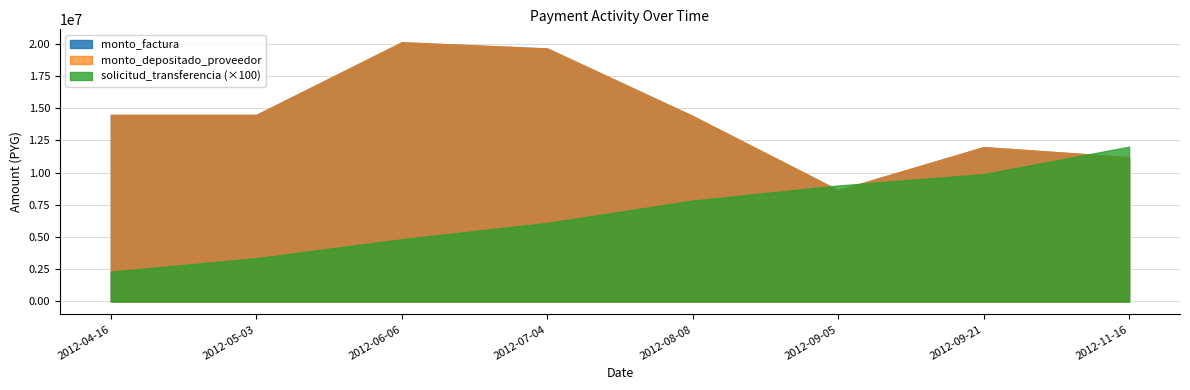

What are all the series names shown in the legend?

monto_factura, solicitud_transferencia, monto_depositado_proveedor